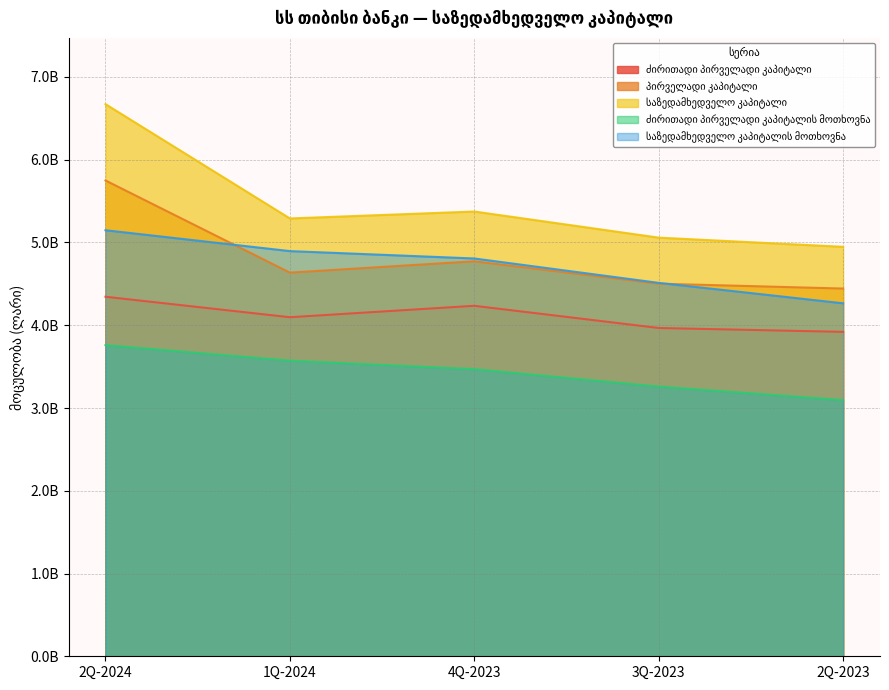

True or false: ძირითადი პირველადი კაპიტალი has a value of 4344471860.1 at 2Q-2024.

True